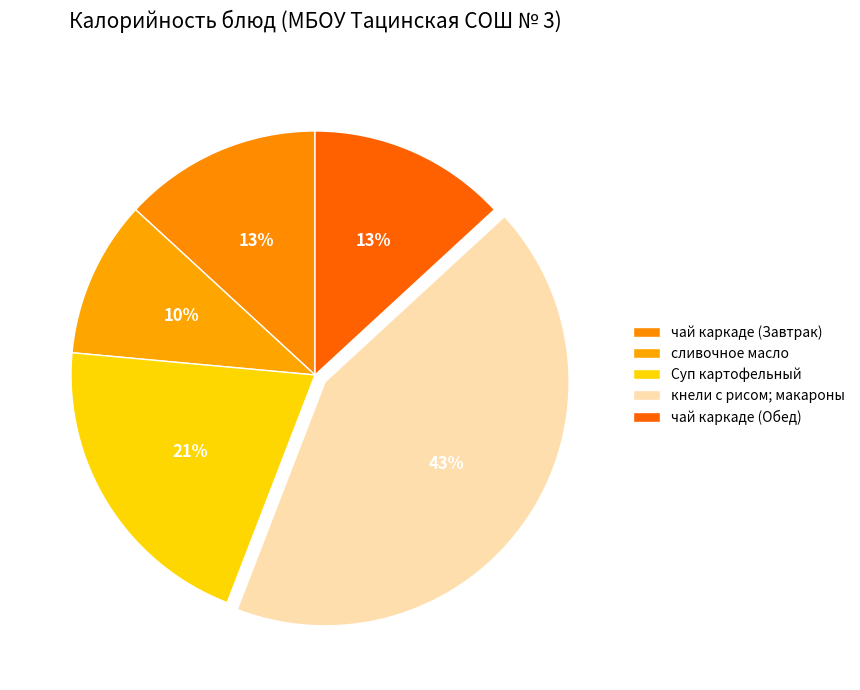

Is there any slice that represents more than half of the pie?

No